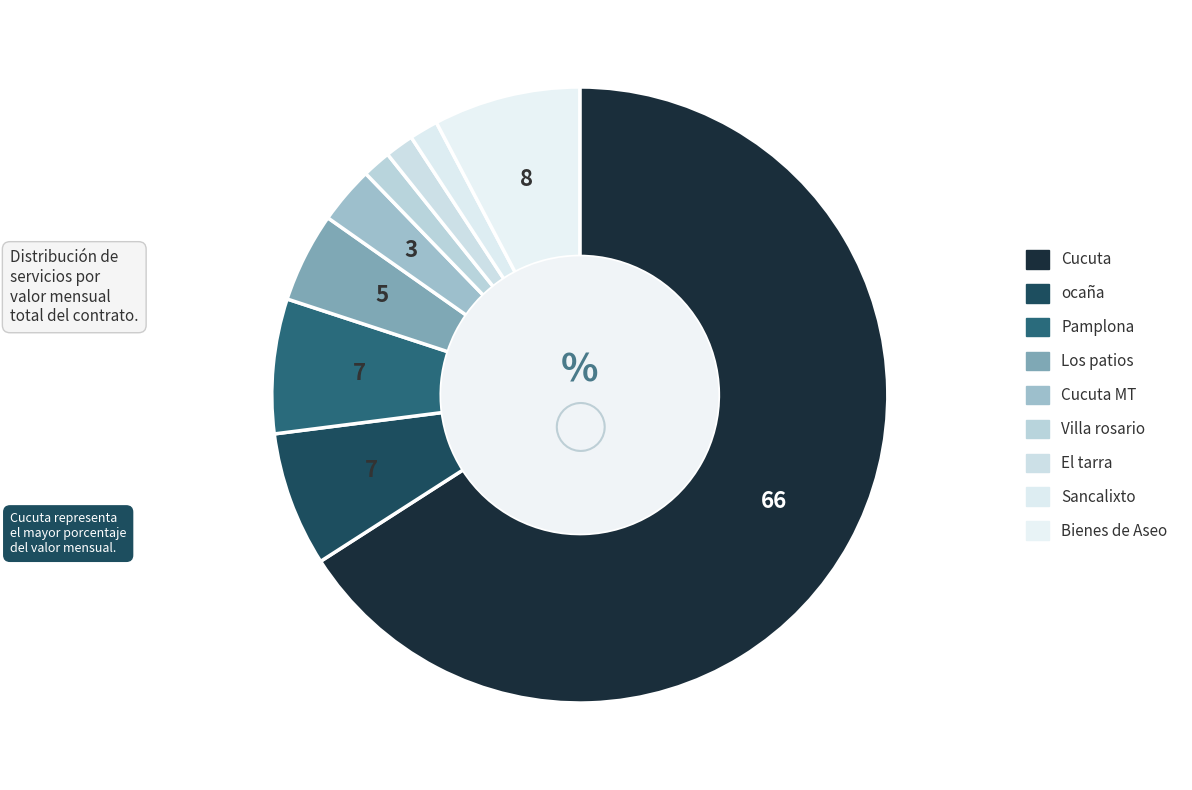

How many segments does this pie chart have?

9